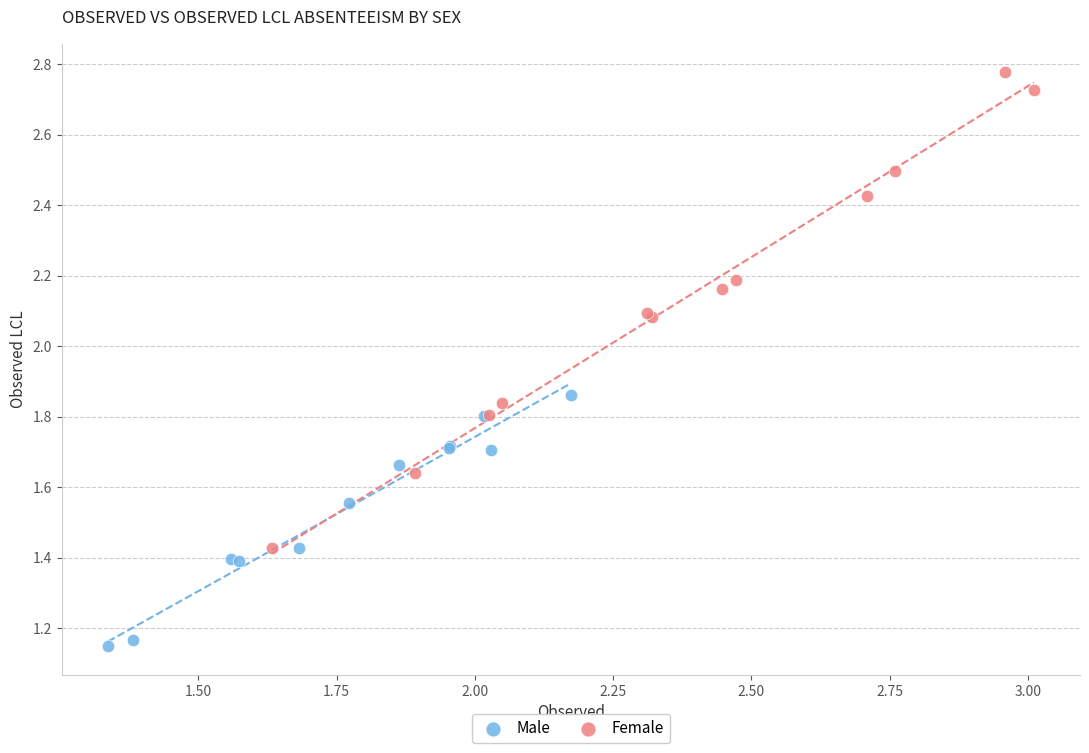

Which series has the largest Y range (max minus min)?

Female